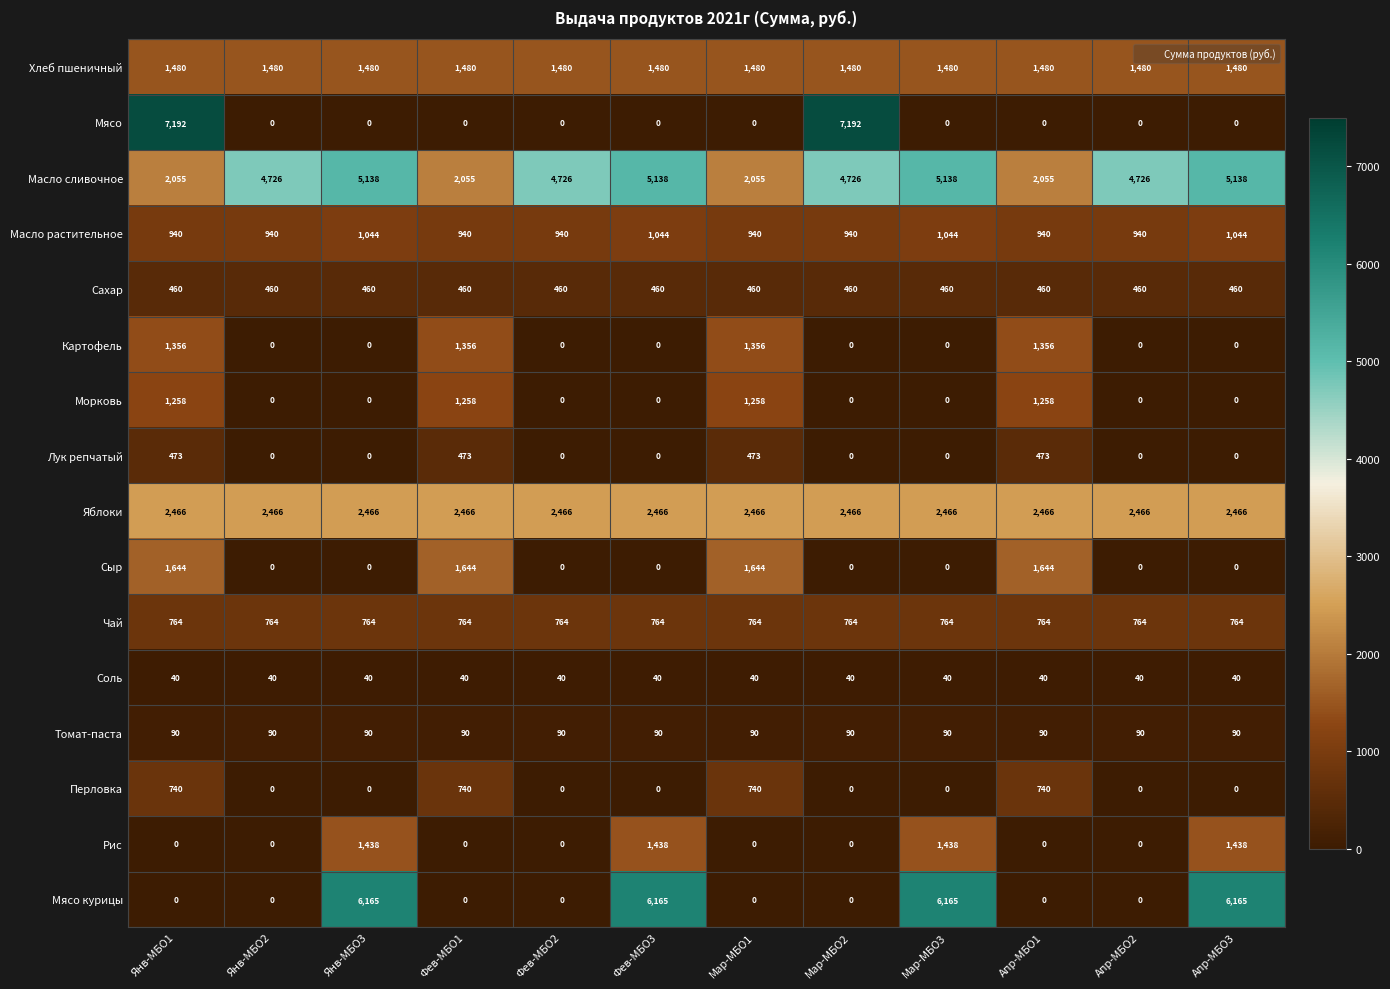

Which series has the widest spread of values?

Мясо